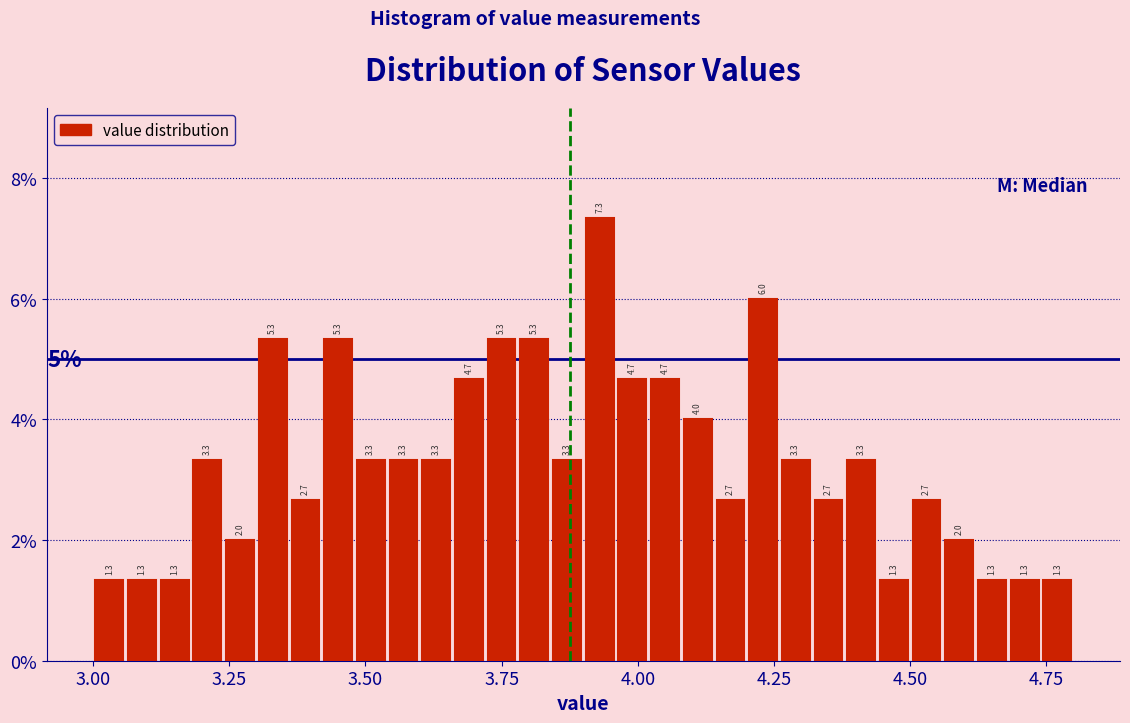

Around what value on the x-axis is the tallest bar? Give the approximate position of its centre, as read against the axis.

3.95